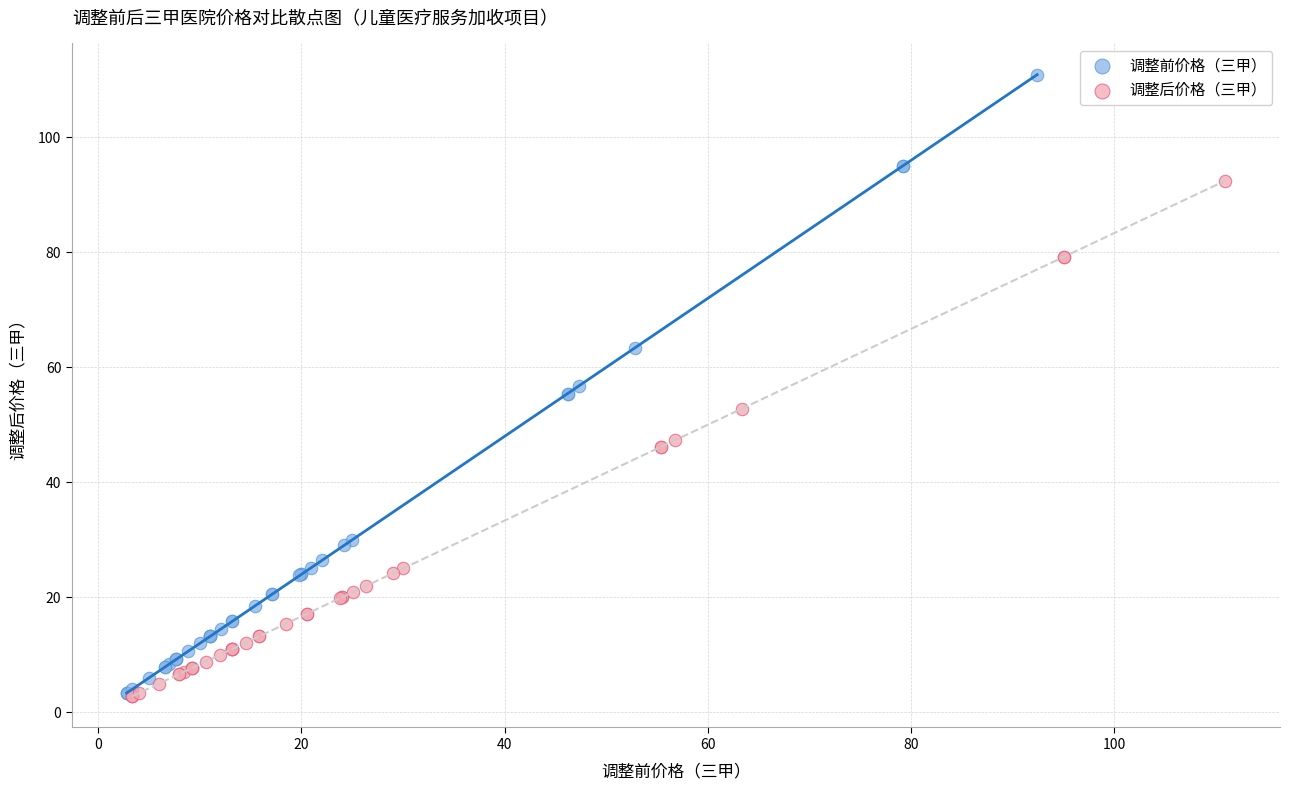

Which series contains the highest Y value?

调整前价格（三甲）